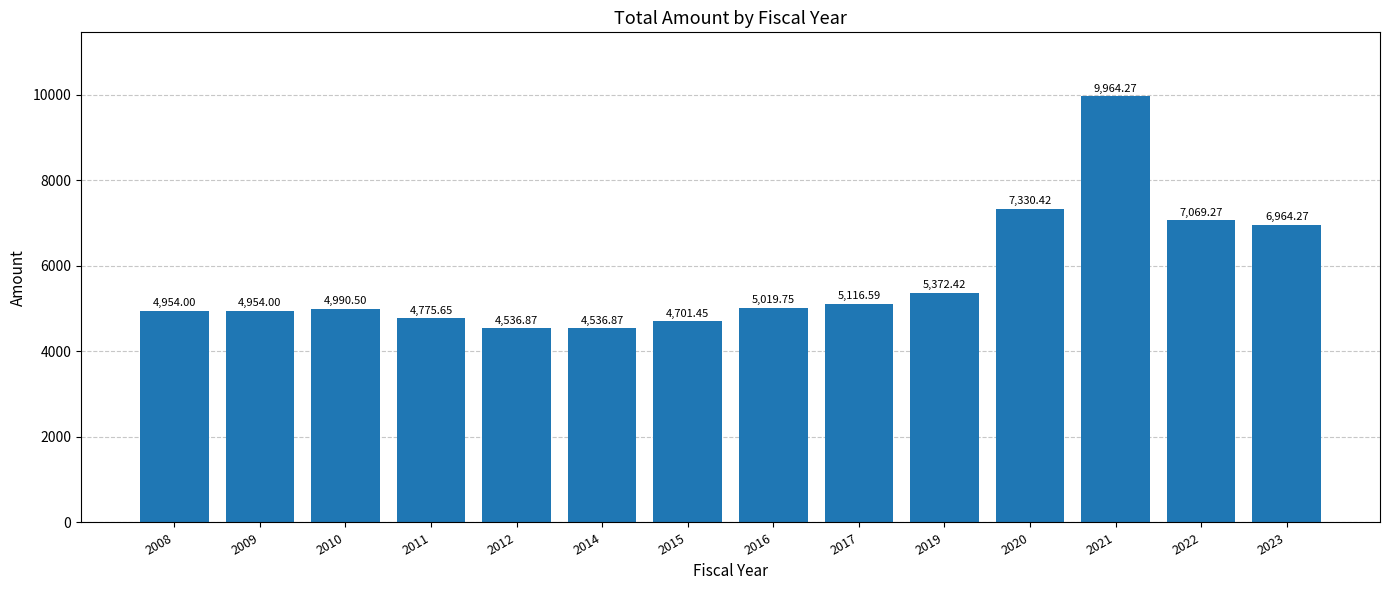

Approximately how many times larger is the value at 2016 compared to 2014?

1.1